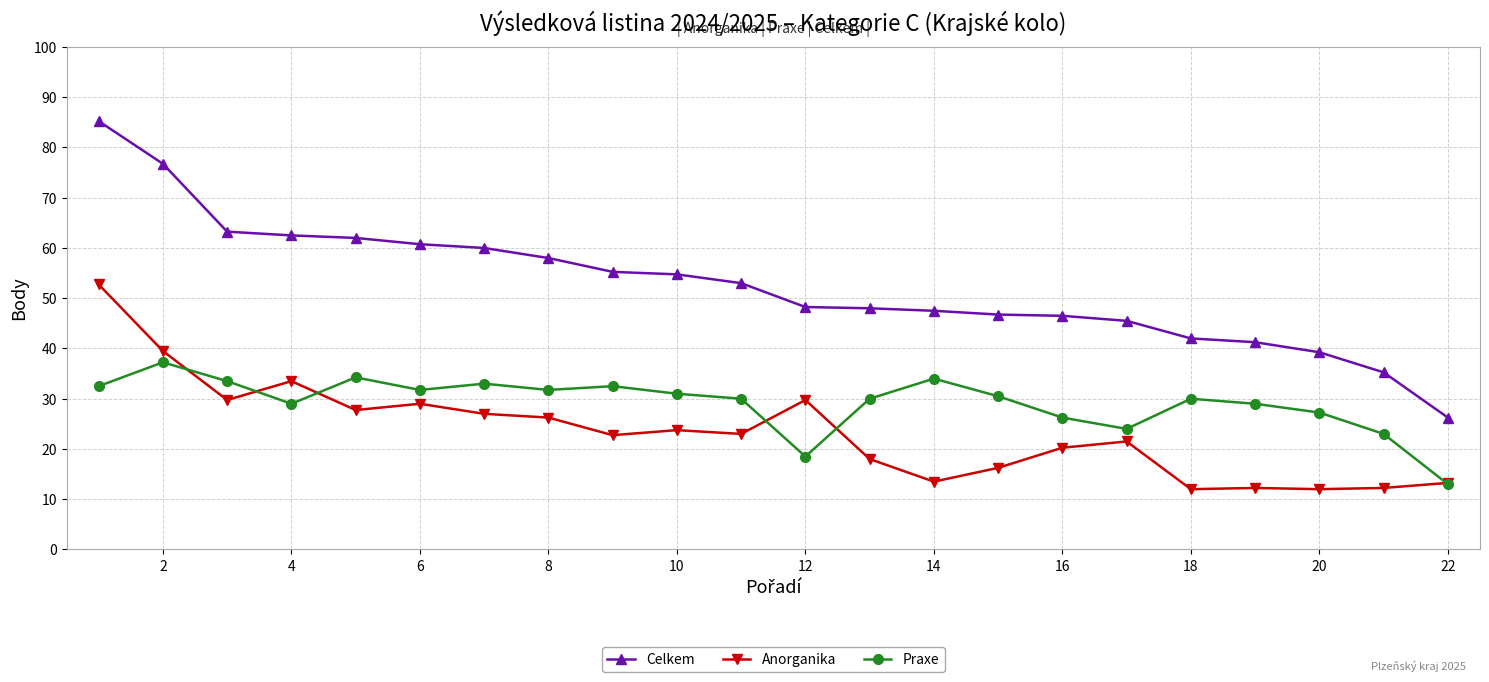

Which series has the largest range (max minus min)?

Celkem